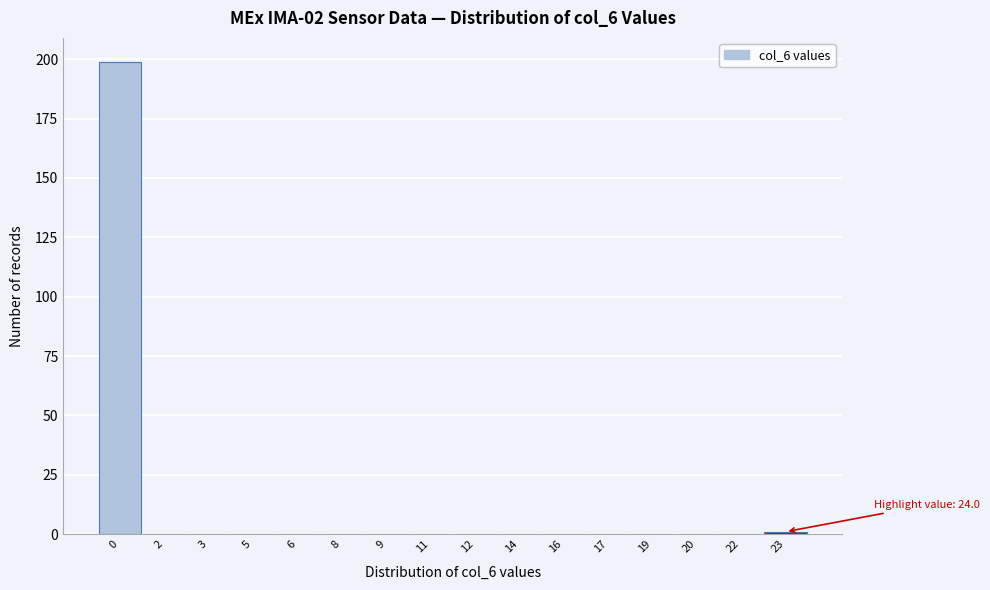

Reading left to right, what are all the values shown in this chart?

0=199	2=0	3=0	5=0	6=0	8=0	9=0	11=0	12=0	14=0	16=0	17=0	19=0	20=0	22=0	23=1